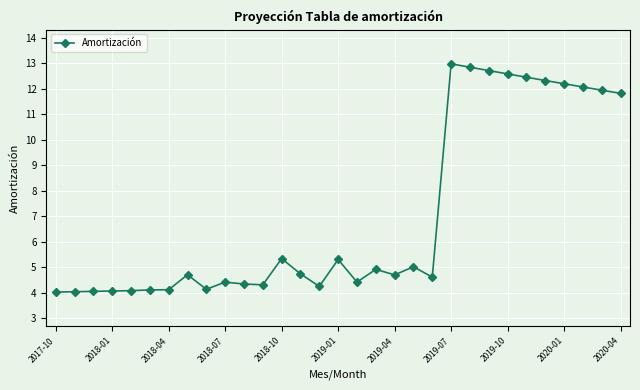

What is the maximum value shown in the chart?

13.0